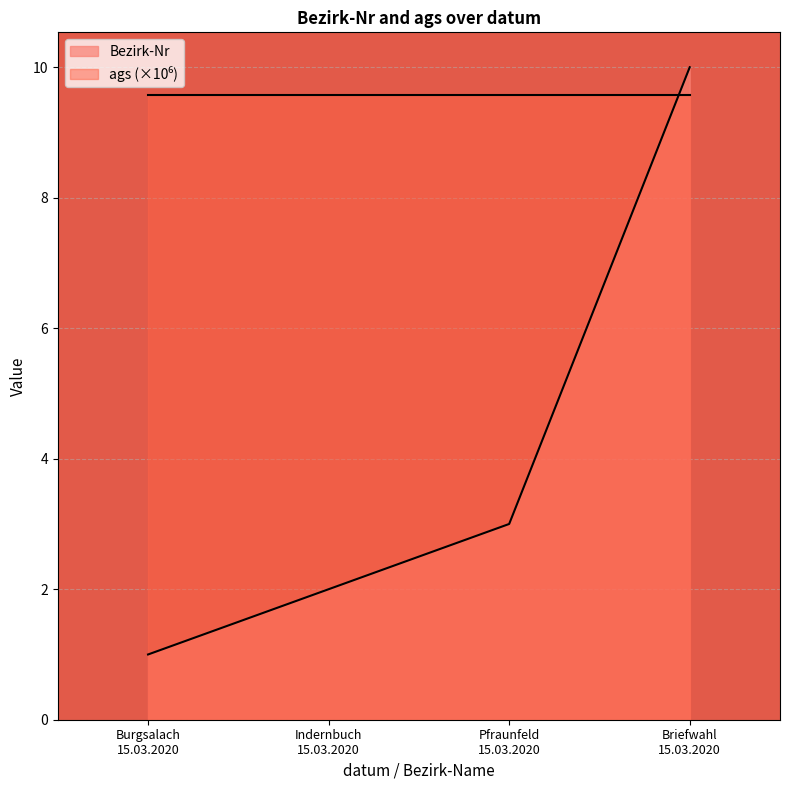

What is the difference between the maximum and minimum values in the Bezirk-Nr series?

9.0